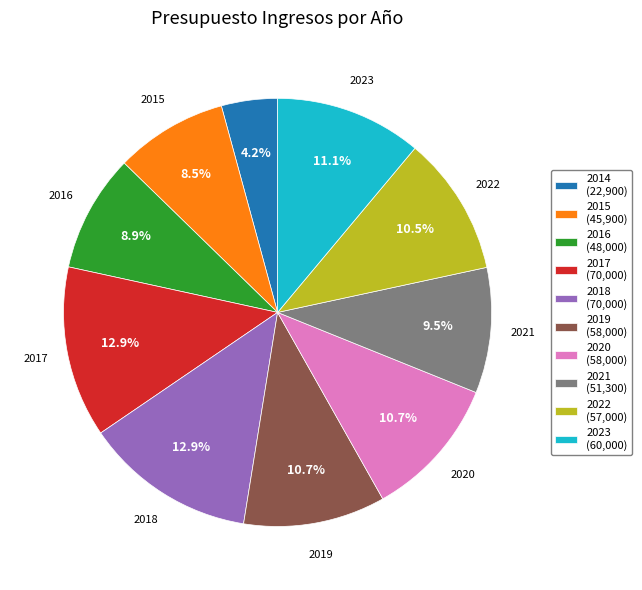

Is there a majority slice in this chart?

No